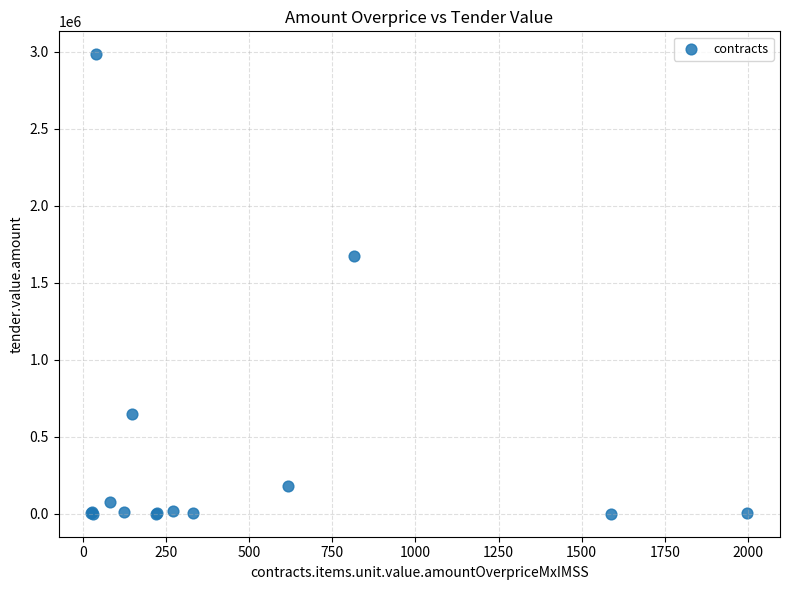

What Y value in the scatter plot is closest to 1492390?

1675630.3